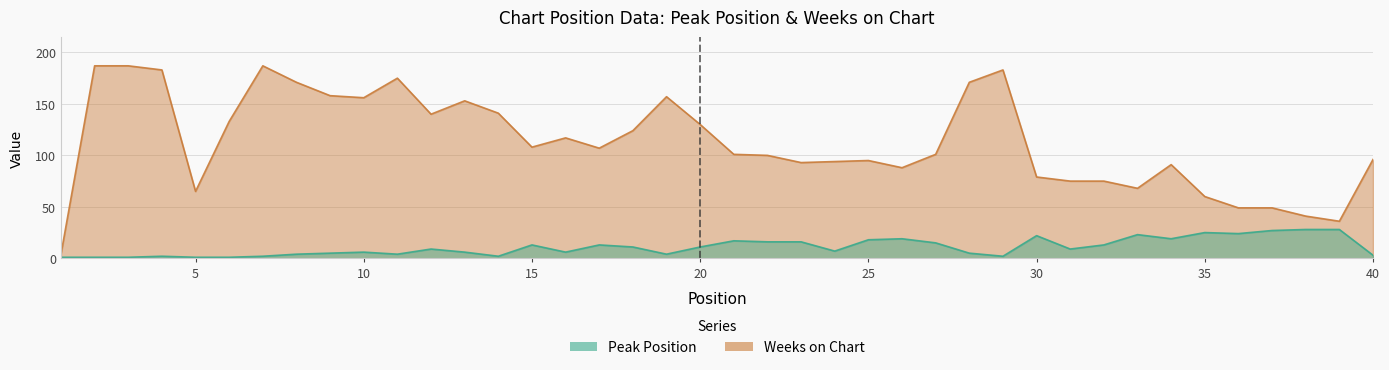

List the series in order of their overall mean, highest first.

Weeks on Chart, Peak Position